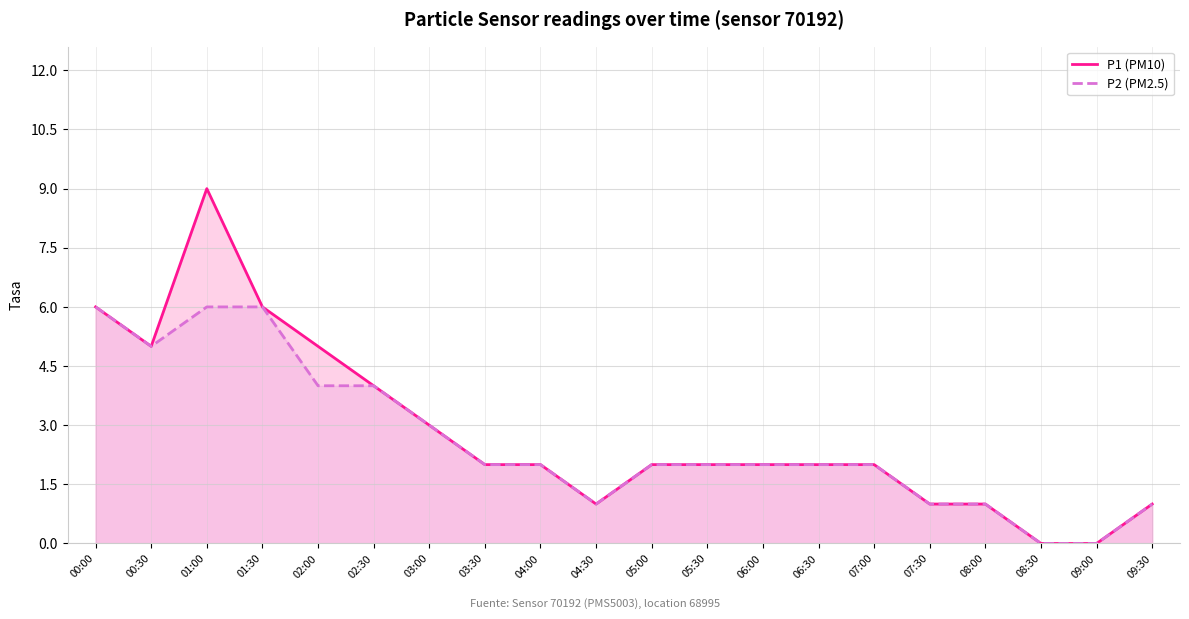

Between 08:30 and 01:30, which is larger?

01:30